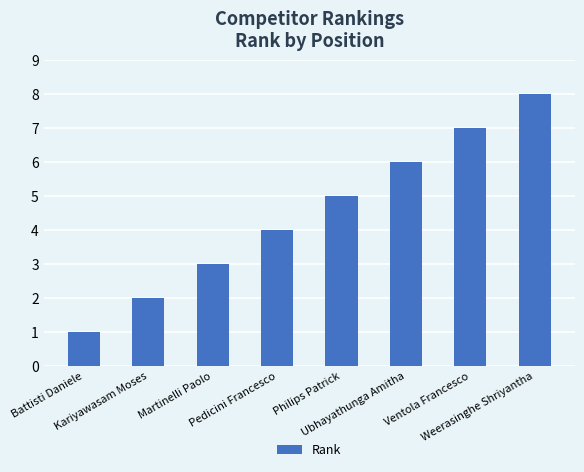

True or false: the data shows 7 at Philips Patrick.

False